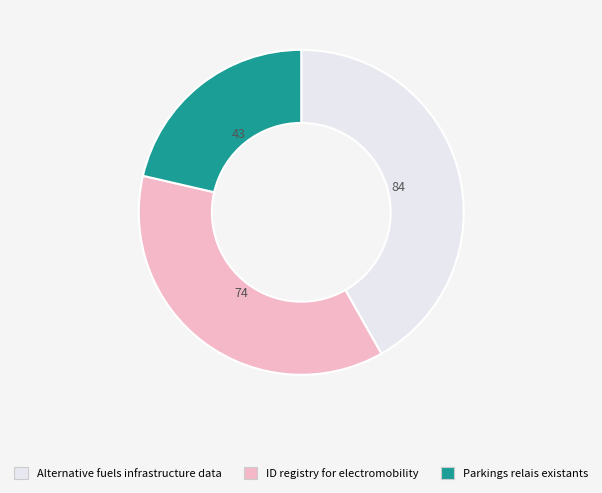

How many segments does this pie chart have?

3